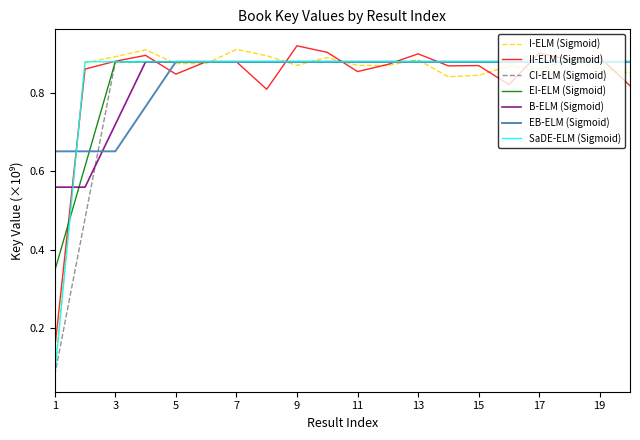

What are all the series names shown in the legend?

I-ELM (Sigmoid), II-ELM (Sigmoid), CI-ELM (Sigmoid), EI-ELM (Sigmoid), B-ELM (Sigmoid), EB-ELM (Sigmoid), SaDE-ELM (Sigmoid)